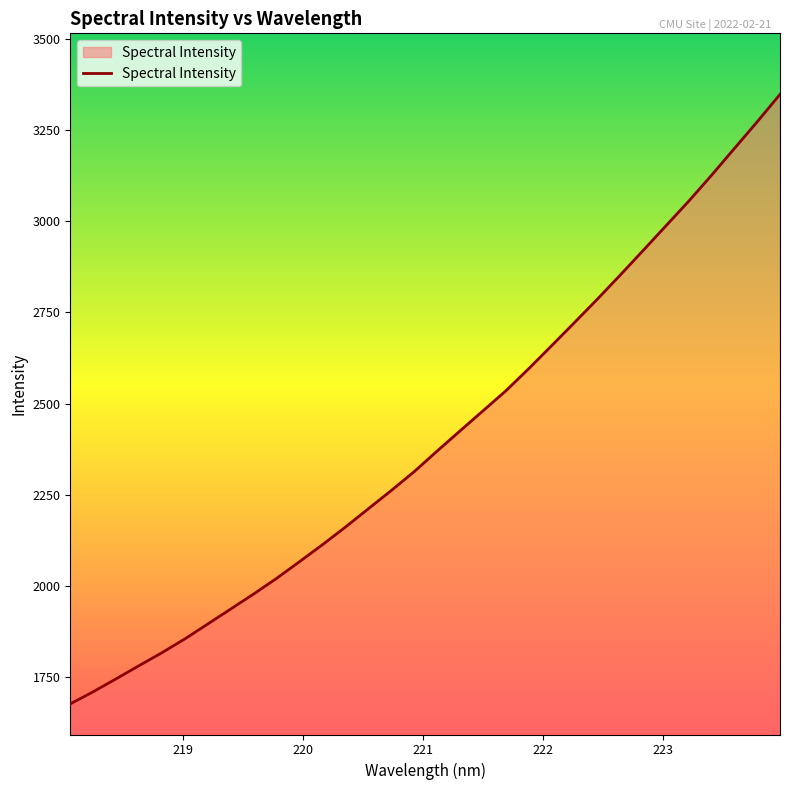

What is the smallest value displayed?

1676.4